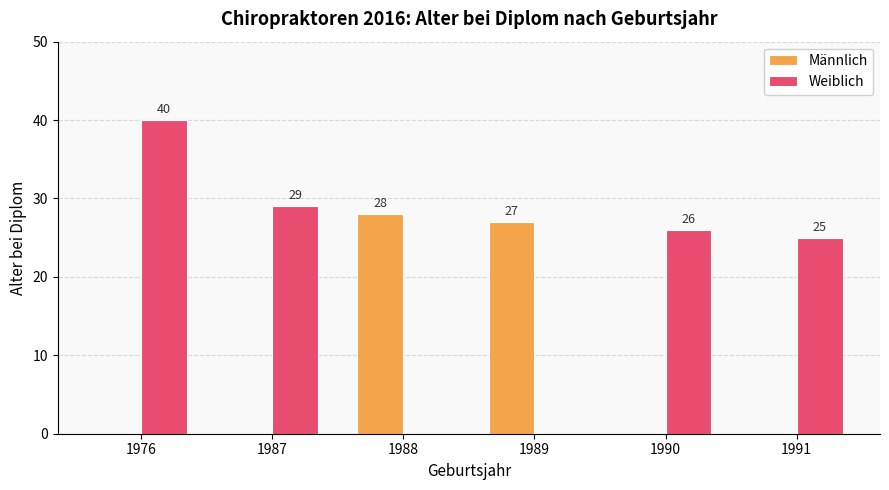

How many data points in Männlich are above 0?

2